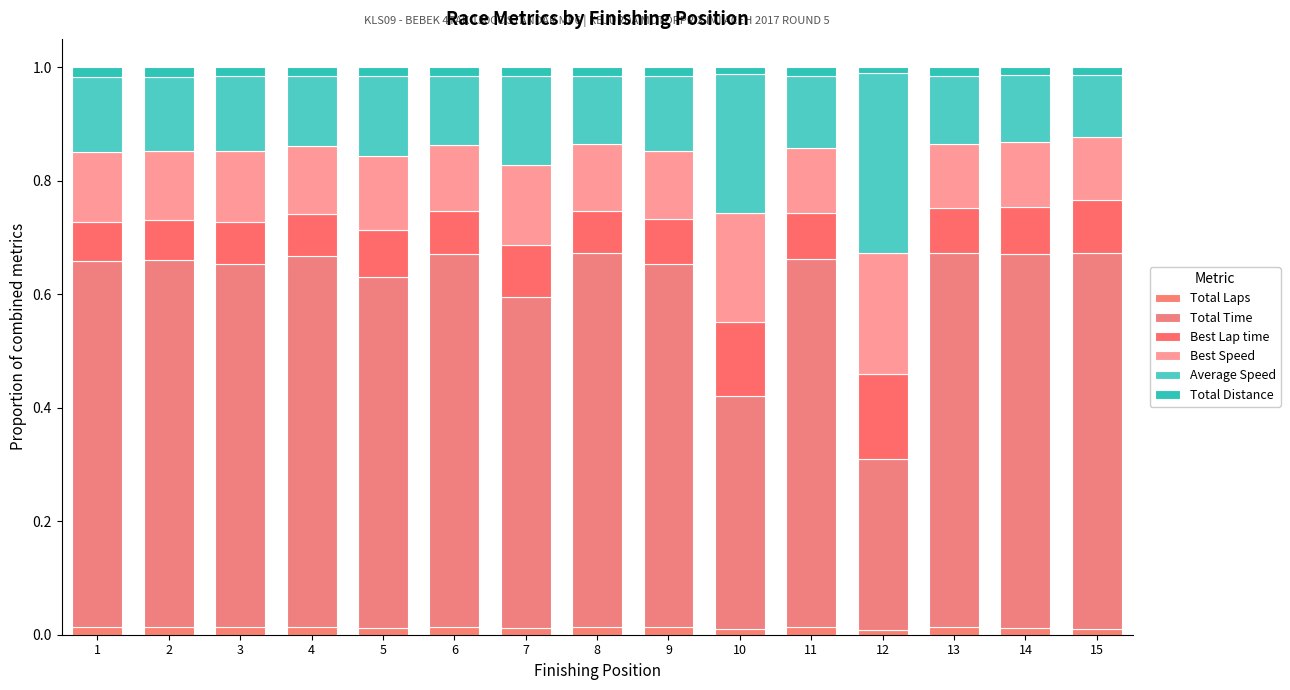

How many bars are there in total?

15